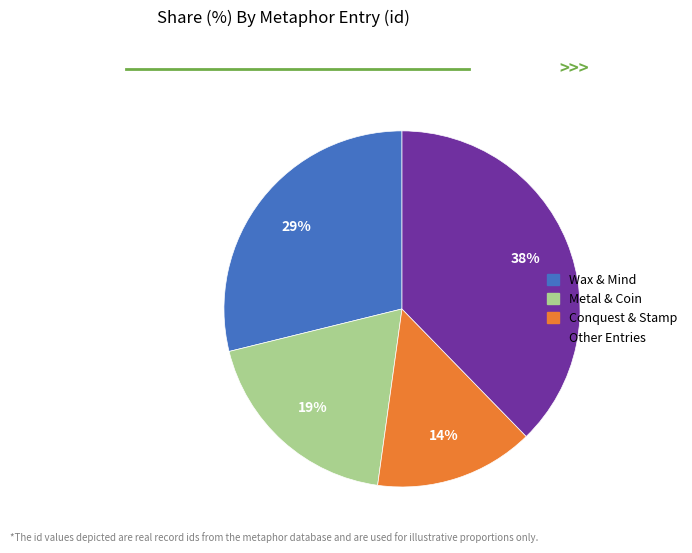

To the nearest percent, what is the average slice percentage?

25%